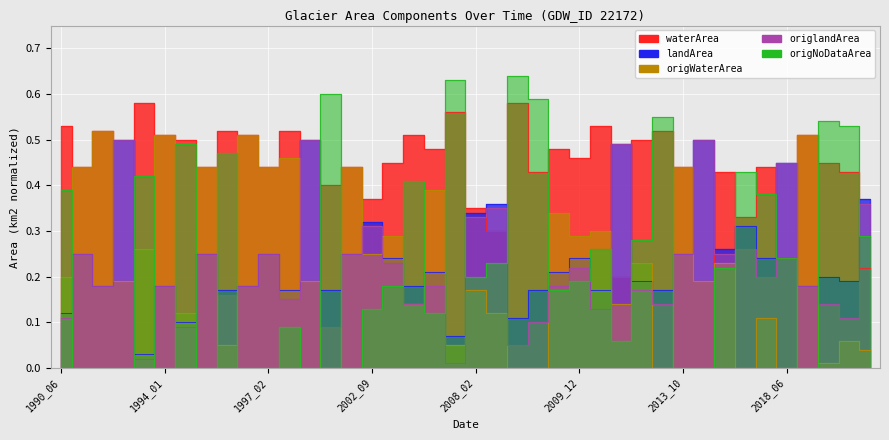

What is the sum of the origNoDataArea values at 2021_08 and 1994_01?

0.3